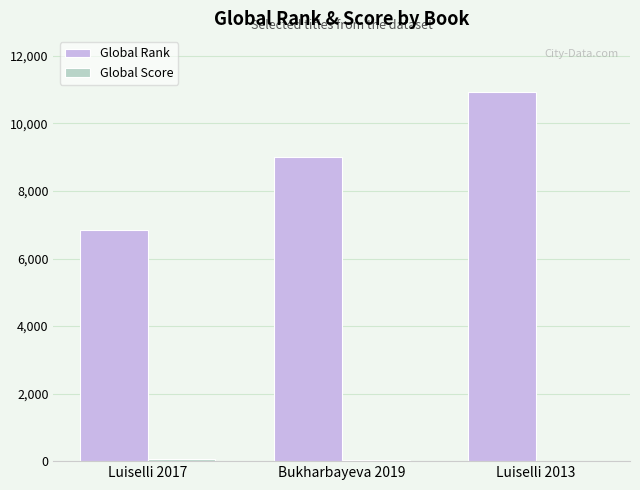

What is the sum of the Global Rank values at Luiselli 2013 and Bukharbayeva 2019?

19954